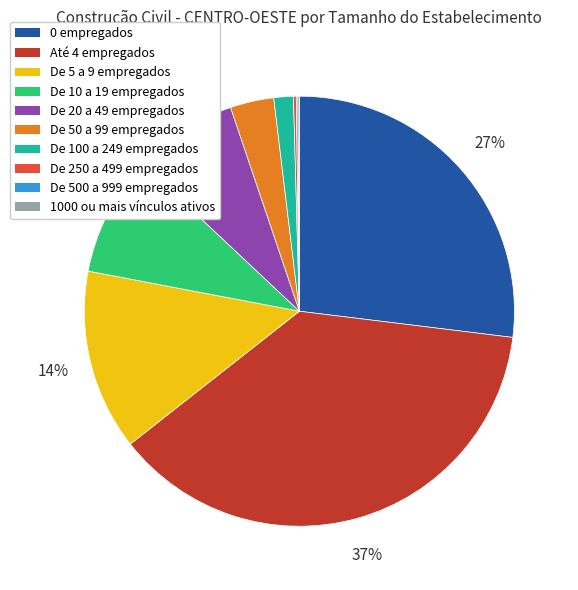

To the nearest percent, what is the difference between the De 10 a 19 empregados and De 100 a 249 empregados slice percentages?

8%